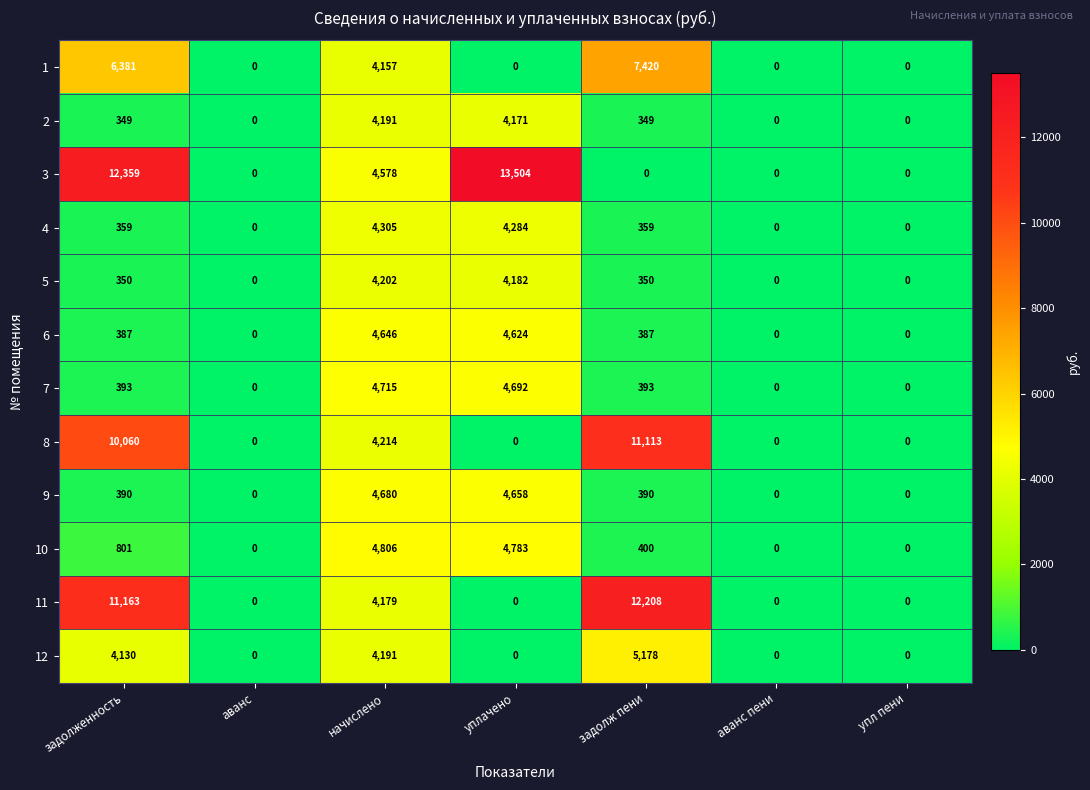

How many distinct data groups are displayed?

12